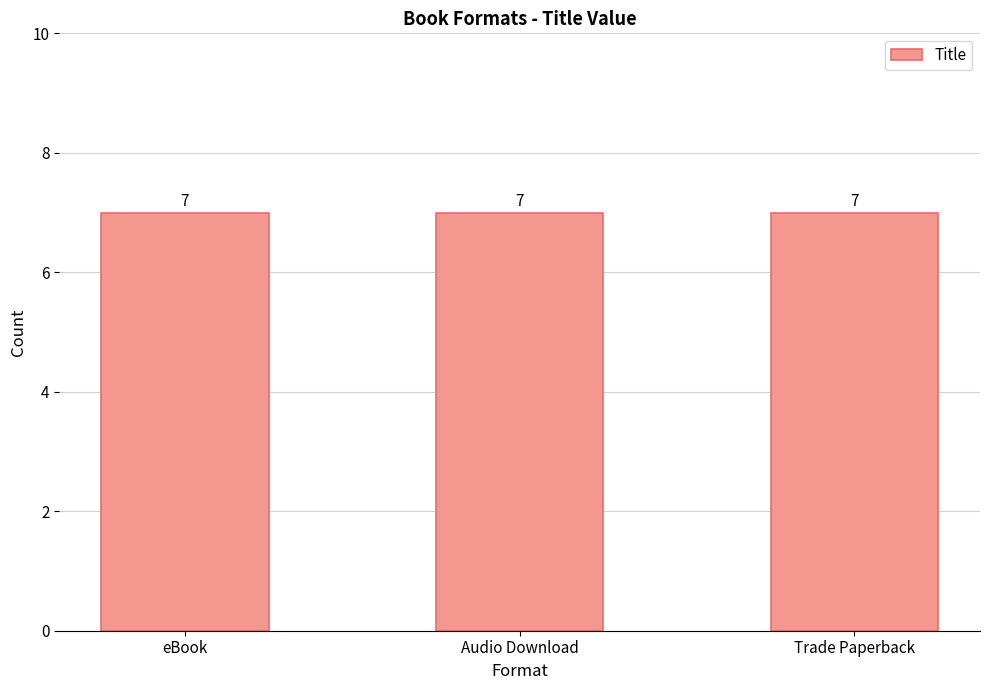

The Key series shows 40778503 at 9781451625646. True or false?

False